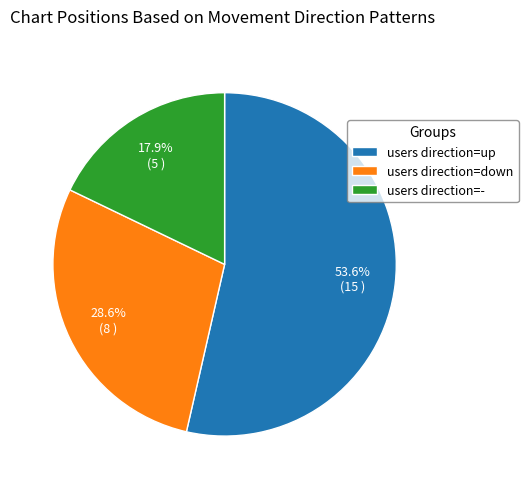

Is users direction=- the majority of the pie?

No